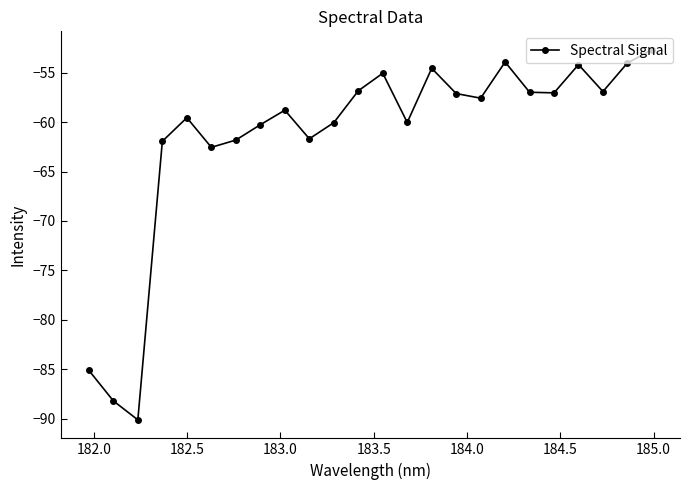

How many points are lower than both their immediate neighbors (excluding endpoints)?

7